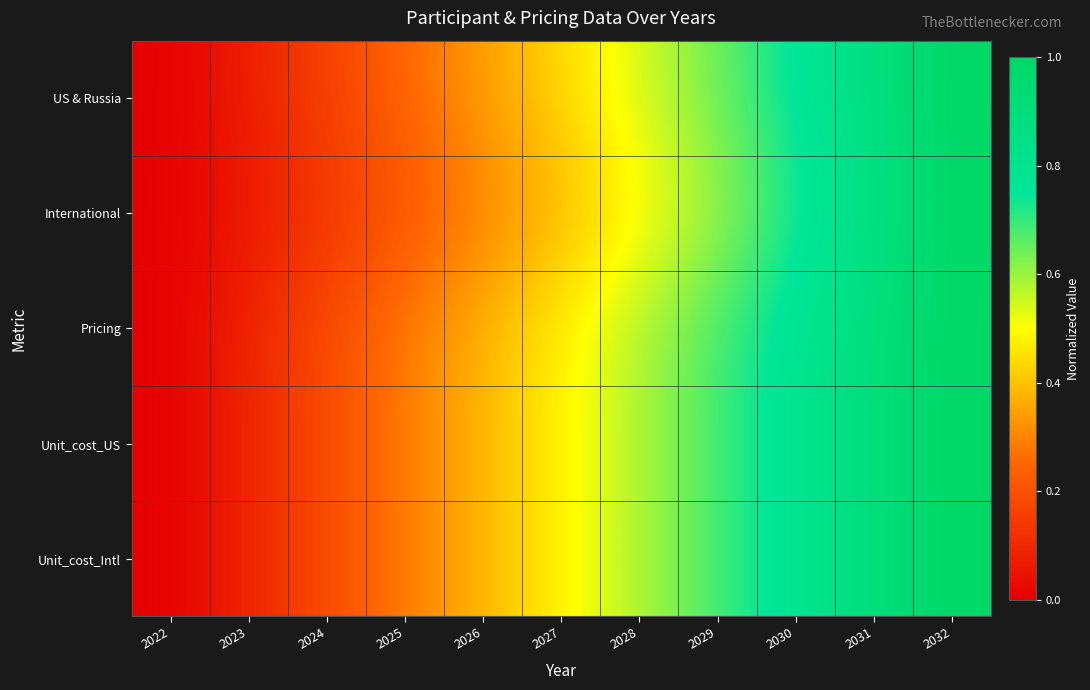

Rank the series at 2030 from highest to lowest value.

Unit_cost_US, Unit_cost_Intl, Pricing, US & Russia, International